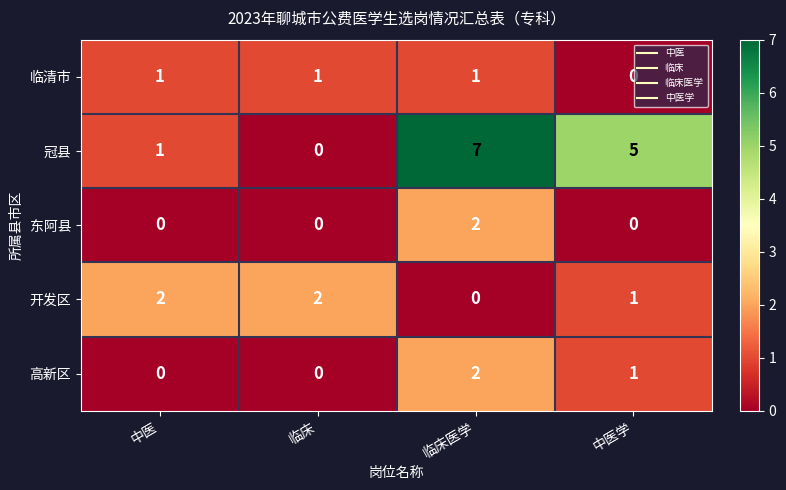

Reading right to left, transcribe all the data shown in this chart.

临清市: 0	1	1	1
冠县: 5	7	0	1
东阿县: 0	2	0	0
开发区: 1	0	2	2
高新区: 1	2	0	0